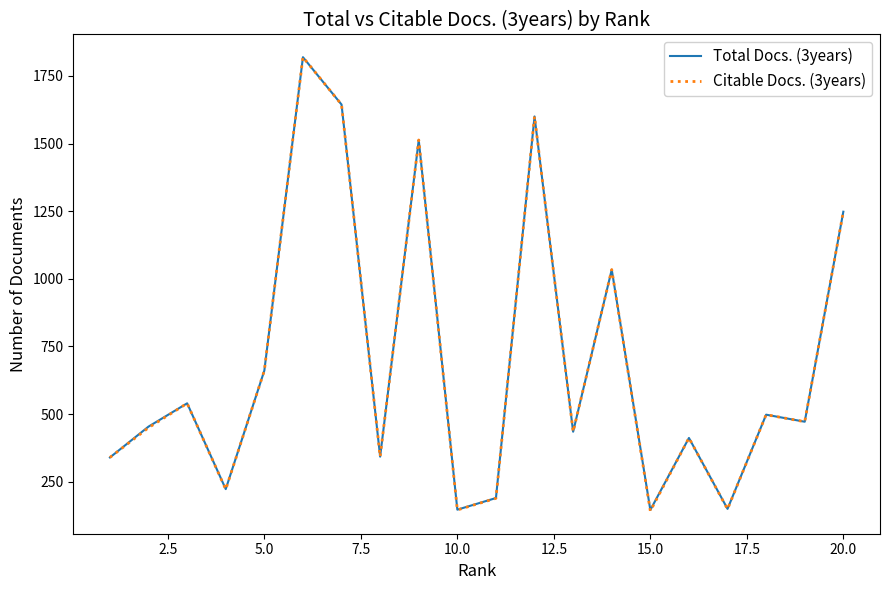

What is the minimum value shown in the chart?

142